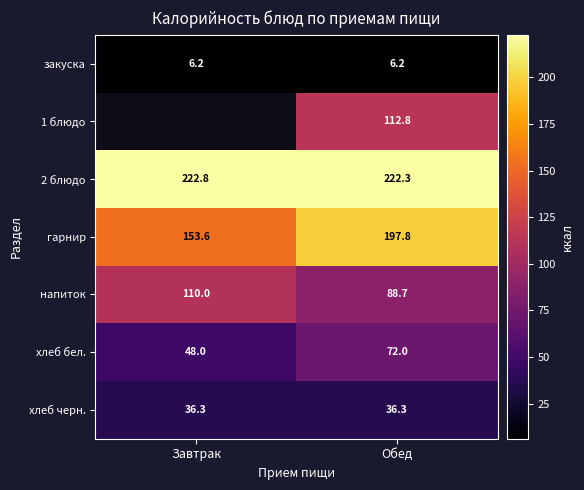

True or false: закуска has a value of 6.2 at Обед.

True